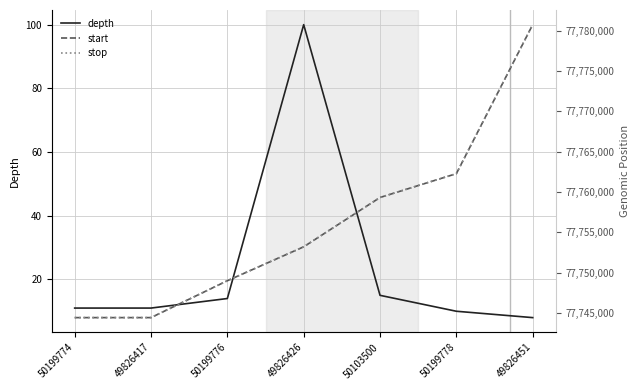

How many lines are shown in the chart?

3